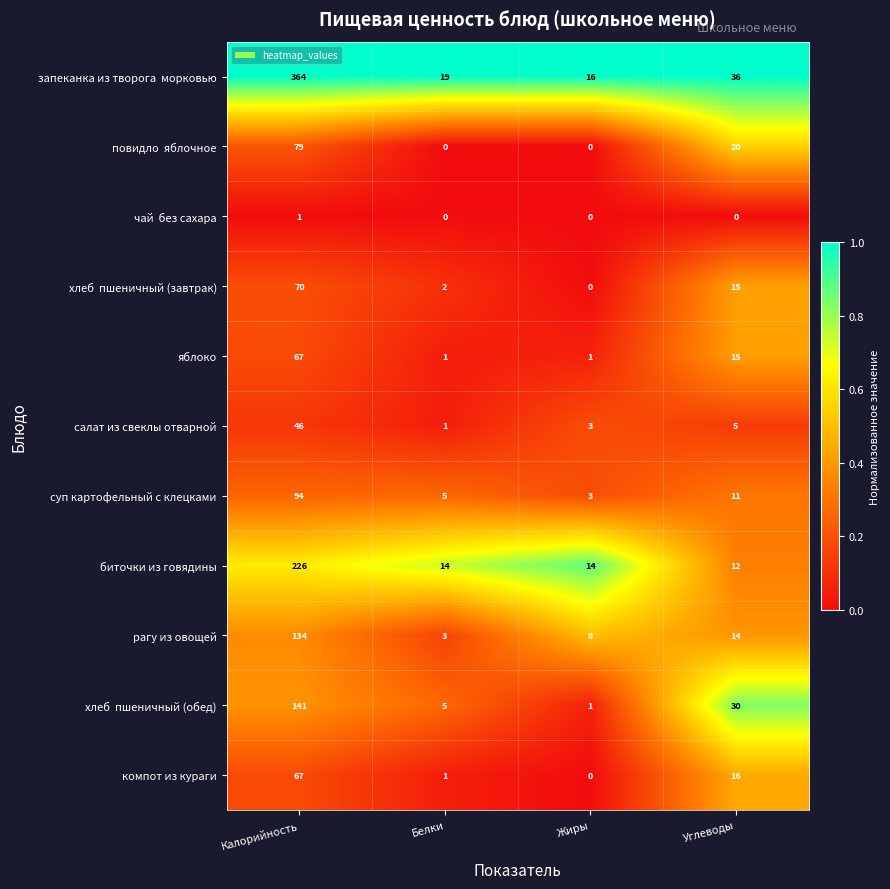

What is the spread (max minus min) of values at Жиры?

16